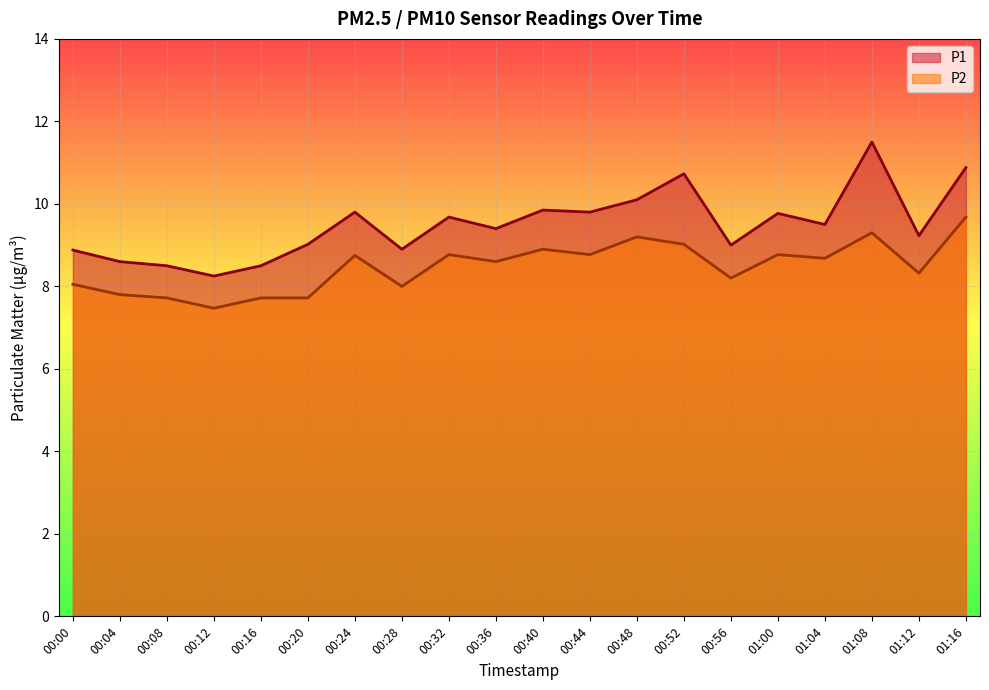

What is the highest value of the P1 series?

11.5